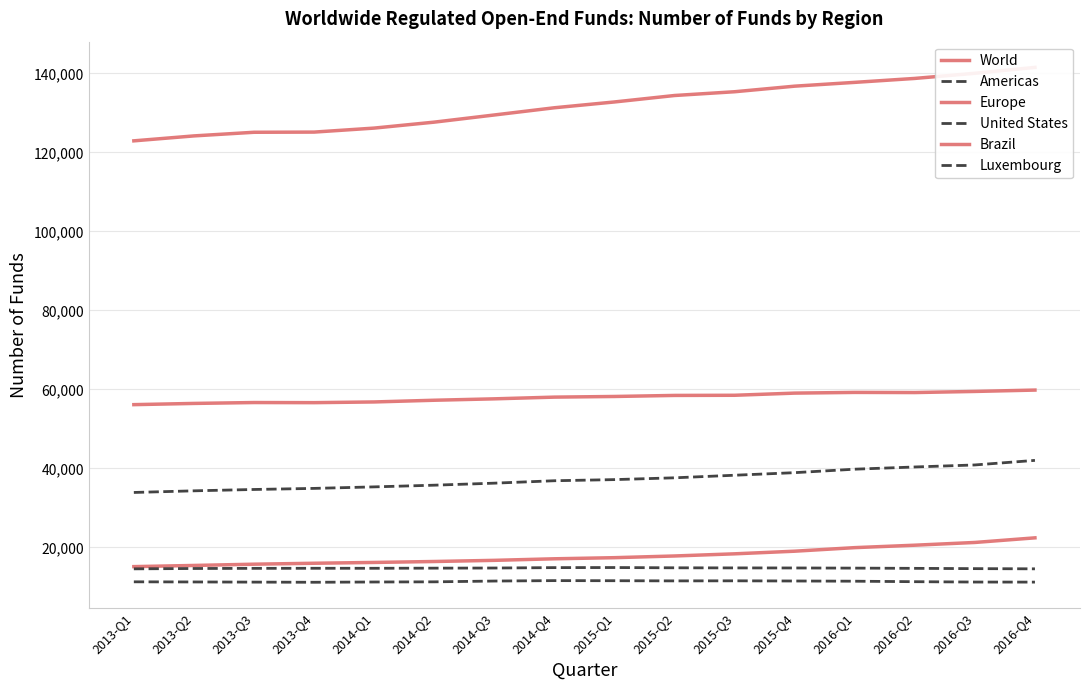

Which has a higher value, 2016-Q3 or 2015-Q1?

2016-Q3